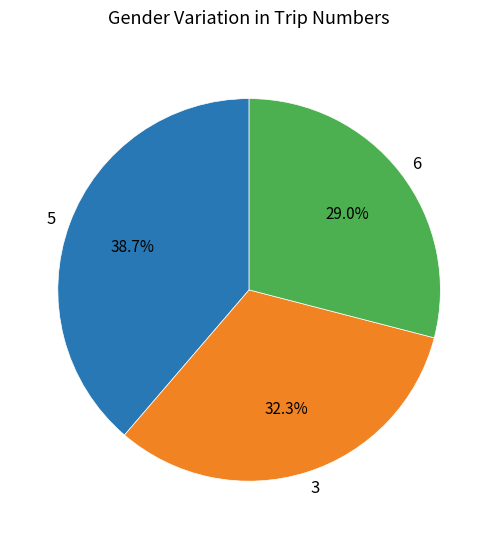

Between 5 and 3, which is larger?

5